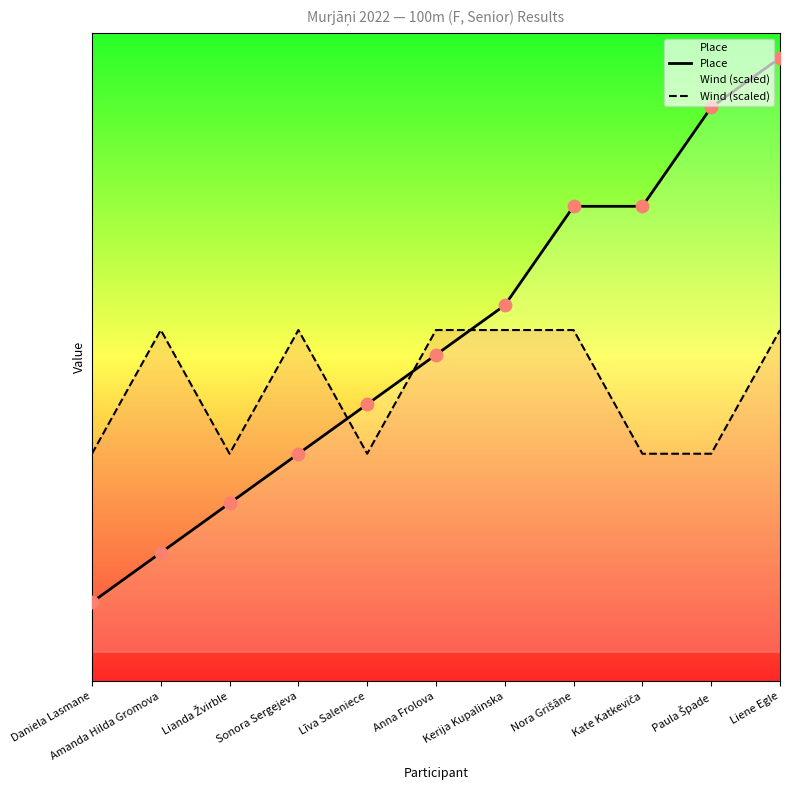

At how many categories does at least one series exceed 10?

2